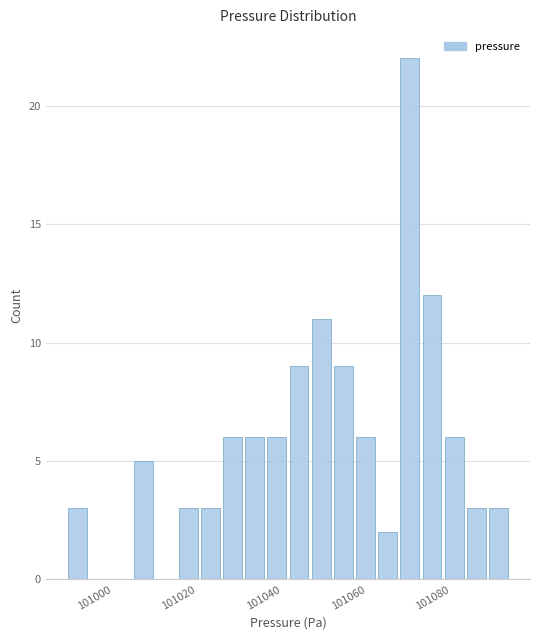

Around what value on the x-axis is the tallest bar? Give the approximate position of its centre, as read against the axis.

101070